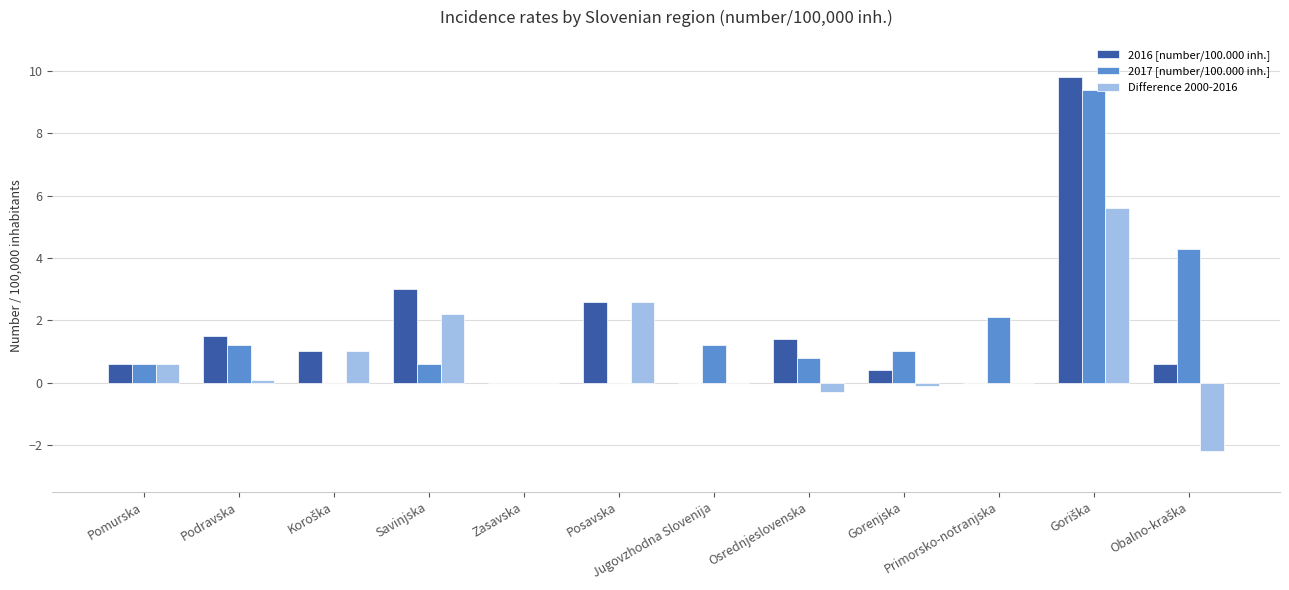

How many data points does each series have?

12